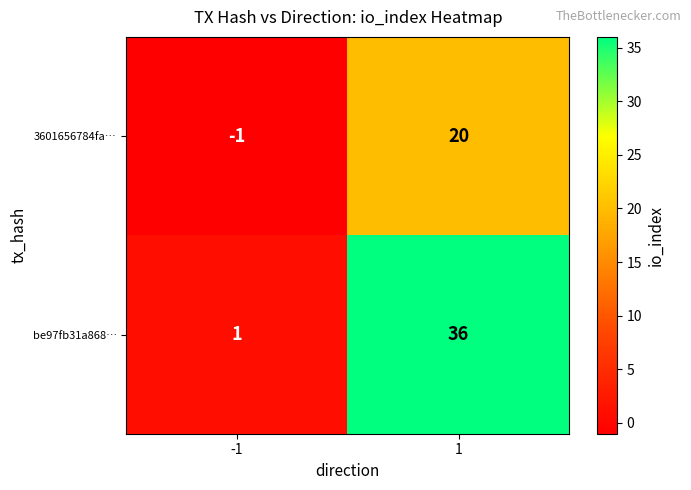

Which series changed the most between -1 and 1?

be97fb31a868…